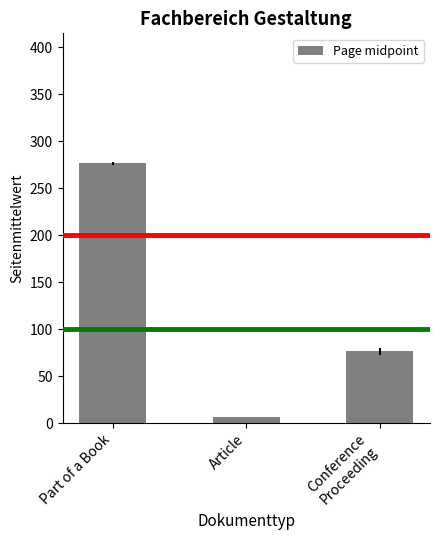

List the labels in order of value, largest first.

Part of a Book, Conference
Proceeding, Article